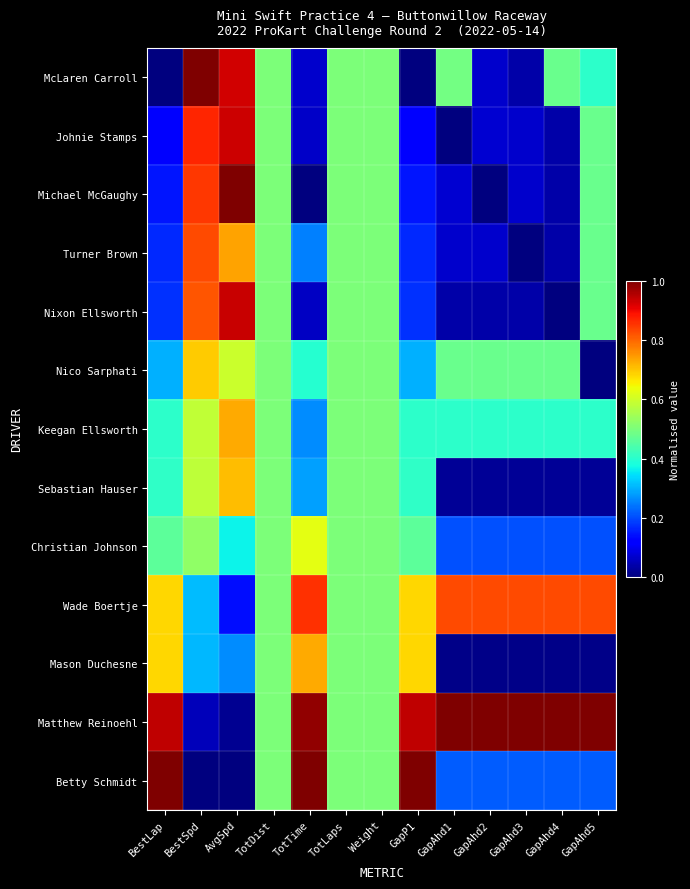

Reading right to left, extract all data points from this chart.

McLaren Carroll: GapAhd5=0.4	GapAhd4=0.5	GapAhd3=0.0	GapAhd2=0.1	GapAhd1=0.5	GapP1=0.0	Weight=0.5	TotLaps=0.5	TotTime=0.1	TotDist=0.5	AvgSpd=0.9	BestSpd=1.0	BestLap=0.0
Johnie Stamps: GapAhd5=0.5	GapAhd4=0.0	GapAhd3=0.1	GapAhd2=0.1	GapAhd1=0.0	GapP1=0.1	Weight=0.5	TotLaps=0.5	TotTime=0.1	TotDist=0.5	AvgSpd=0.9	BestSpd=0.9	BestLap=0.1
Michael McGaughy: GapAhd5=0.5	GapAhd4=0.0	GapAhd3=0.1	GapAhd2=0.0	GapAhd1=0.1	GapP1=0.1	Weight=0.5	TotLaps=0.5	TotTime=0.0	TotDist=0.5	AvgSpd=1.0	BestSpd=0.8	BestLap=0.1
Turner Brown: GapAhd5=0.5	GapAhd4=0.0	GapAhd3=0.0	GapAhd2=0.1	GapAhd1=0.1	GapP1=0.2	Weight=0.5	TotLaps=0.5	TotTime=0.3	TotDist=0.5	AvgSpd=0.7	BestSpd=0.8	BestLap=0.2
Nixon Ellsworth: GapAhd5=0.5	GapAhd4=0.0	GapAhd3=0.0	GapAhd2=0.0	GapAhd1=0.0	GapP1=0.2	Weight=0.5	TotLaps=0.5	TotTime=0.1	TotDist=0.5	AvgSpd=0.9	BestSpd=0.8	BestLap=0.2
Nico Sarphati: GapAhd5=0.0	GapAhd4=0.5	GapAhd3=0.5	GapAhd2=0.5	GapAhd1=0.5	GapP1=0.3	Weight=0.5	TotLaps=0.5	TotTime=0.4	TotDist=0.5	AvgSpd=0.6	BestSpd=0.7	BestLap=0.3
Keegan Ellsworth: GapAhd5=0.4	GapAhd4=0.4	GapAhd3=0.4	GapAhd2=0.4	GapAhd1=0.4	GapP1=0.4	Weight=0.5	TotLaps=0.5	TotTime=0.3	TotDist=0.5	AvgSpd=0.7	BestSpd=0.6	BestLap=0.4
Sebastian Hauser: GapAhd5=0.0	GapAhd4=0.0	GapAhd3=0.0	GapAhd2=0.0	GapAhd1=0.0	GapP1=0.4	Weight=0.5	TotLaps=0.5	TotTime=0.3	TotDist=0.5	AvgSpd=0.7	BestSpd=0.6	BestLap=0.4
Christian Johnson: GapAhd5=0.2	GapAhd4=0.2	GapAhd3=0.2	GapAhd2=0.2	GapAhd1=0.2	GapP1=0.5	Weight=0.5	TotLaps=0.5	TotTime=0.6	TotDist=0.5	AvgSpd=0.4	BestSpd=0.5	BestLap=0.5
Wade Boertje: GapAhd5=0.8	GapAhd4=0.8	GapAhd3=0.8	GapAhd2=0.8	GapAhd1=0.8	GapP1=0.7	Weight=0.5	TotLaps=0.5	TotTime=0.9	TotDist=0.5	AvgSpd=0.1	BestSpd=0.3	BestLap=0.7
Mason Duchesne: GapAhd5=0.0	GapAhd4=0.0	GapAhd3=0.0	GapAhd2=0.0	GapAhd1=0.0	GapP1=0.7	Weight=0.5	TotLaps=0.5	TotTime=0.7	TotDist=0.5	AvgSpd=0.3	BestSpd=0.3	BestLap=0.7
Matthew Reinoehl: GapAhd5=1.0	GapAhd4=1.0	GapAhd3=1.0	GapAhd2=1.0	GapAhd1=1.0	GapP1=0.9	Weight=0.5	TotLaps=0.5	TotTime=1.0	TotDist=0.5	AvgSpd=0.0	BestSpd=0.1	BestLap=0.9
Betty Schmidt: GapAhd5=0.2	GapAhd4=0.2	GapAhd3=0.2	GapAhd2=0.2	GapAhd1=0.2	GapP1=1.0	Weight=0.5	TotLaps=0.5	TotTime=1.0	TotDist=0.5	AvgSpd=0.0	BestSpd=0.0	BestLap=1.0